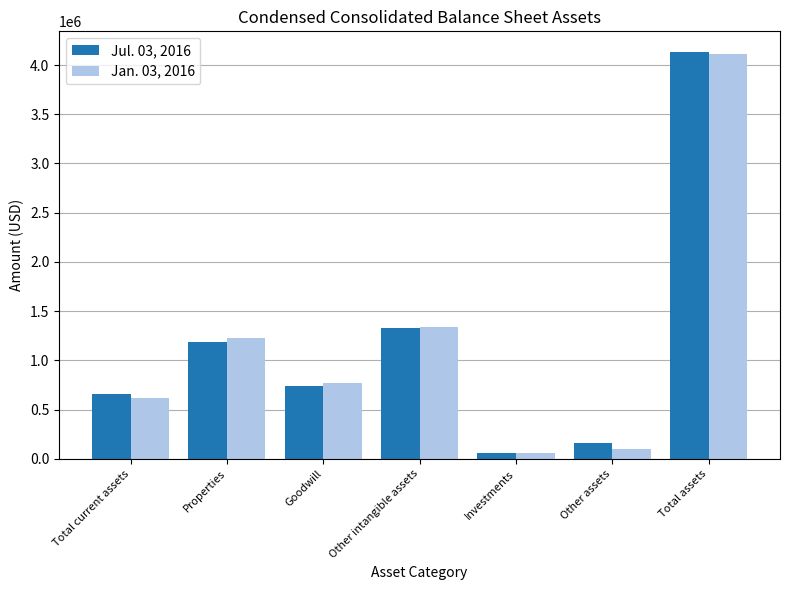

At which label does Jul. 03, 2016 reach its peak?

Total assets